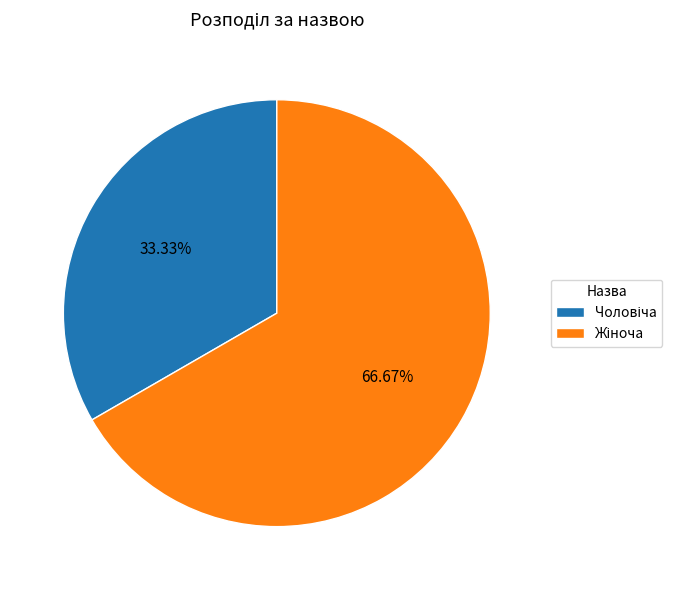

Is there a majority slice in this chart?

Yes